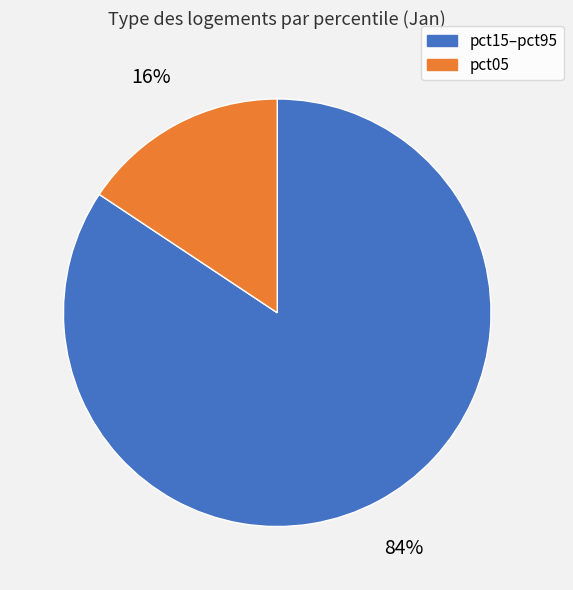

To the nearest percent, what is the average slice percentage?

50%